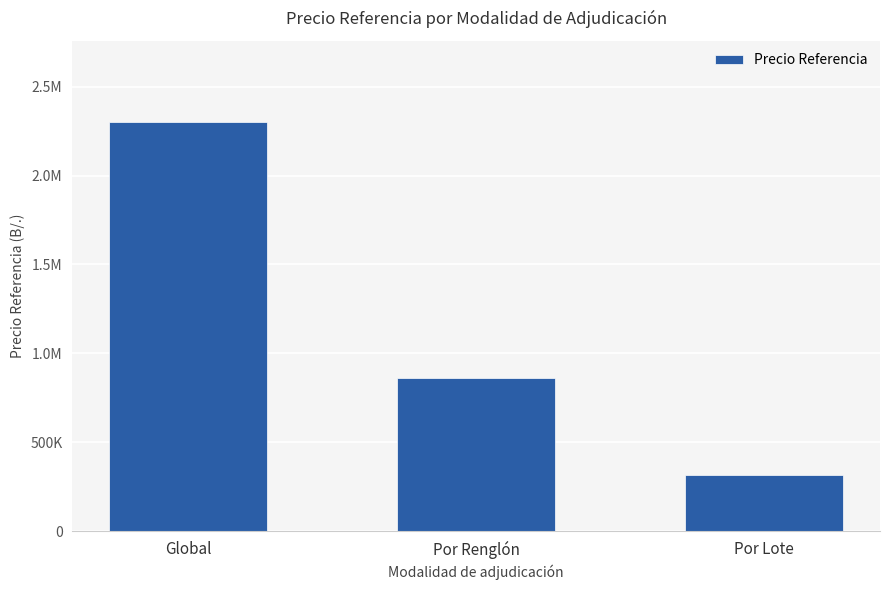

Reading left to right, list all the values displayed in this chart.

Global=2298865.2	Por Renglón=860000.0	Por Lote=315000.0